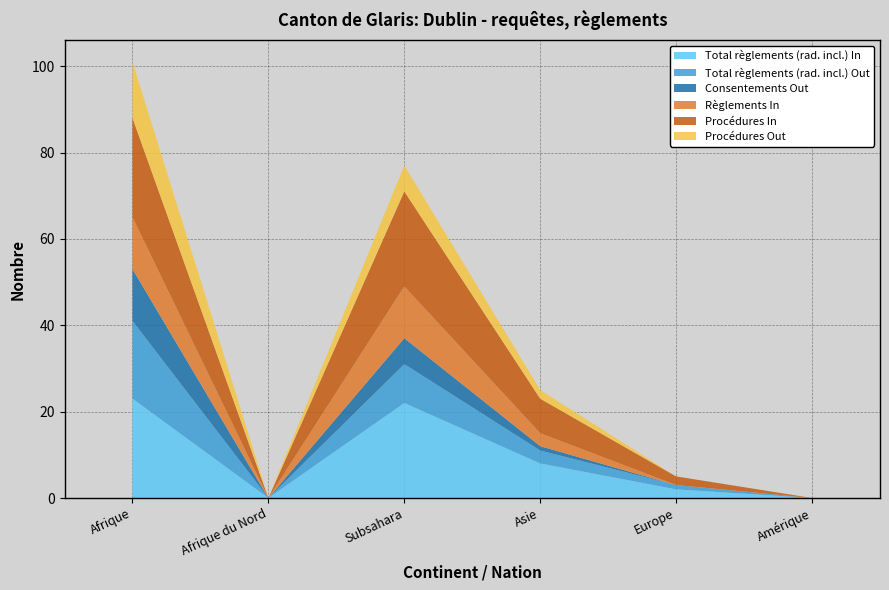

Reading left to right, what are all the values shown in this chart?

Total règlements (rad. incl.) In: Afrique=23	Afrique du Nord=0	Subsahara=22	Asie=8	Europe=2	Amérique=0
Total règlements (rad. incl.) Out: Afrique=18	Afrique du Nord=0	Subsahara=9	Asie=3	Europe=1	Amérique=0
Consentements Out: Afrique=12	Afrique du Nord=0	Subsahara=6	Asie=1	Europe=0	Amérique=0
Règlements In: Afrique=12	Afrique du Nord=0	Subsahara=12	Asie=3	Europe=0	Amérique=0
Procédures In: Afrique=23	Afrique du Nord=0	Subsahara=22	Asie=8	Europe=2	Amérique=0
Procédures Out: Afrique=13	Afrique du Nord=0	Subsahara=6	Asie=2	Europe=0	Amérique=0